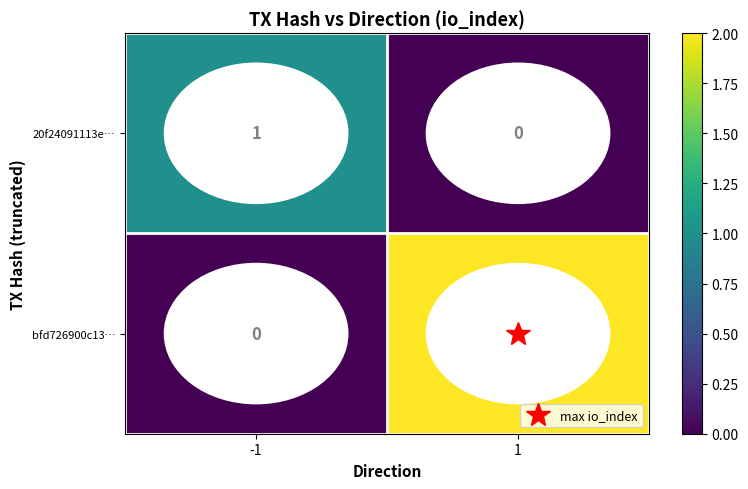

The 20f24091113e… series shows 0 at 1. True or false?

True